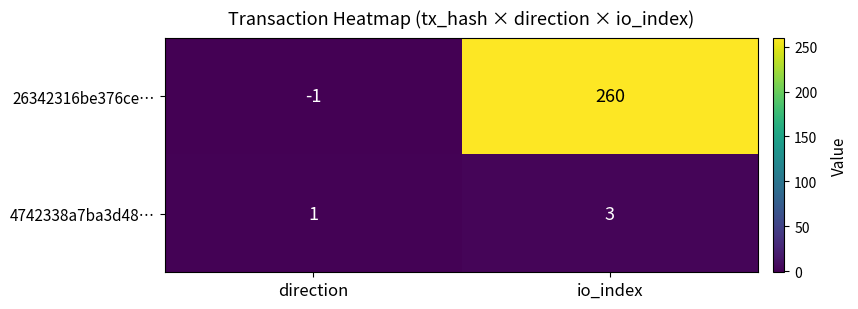

Rank the series by their average value, from highest to lowest.

26342316be376ce…, 4742338a7ba3d48…